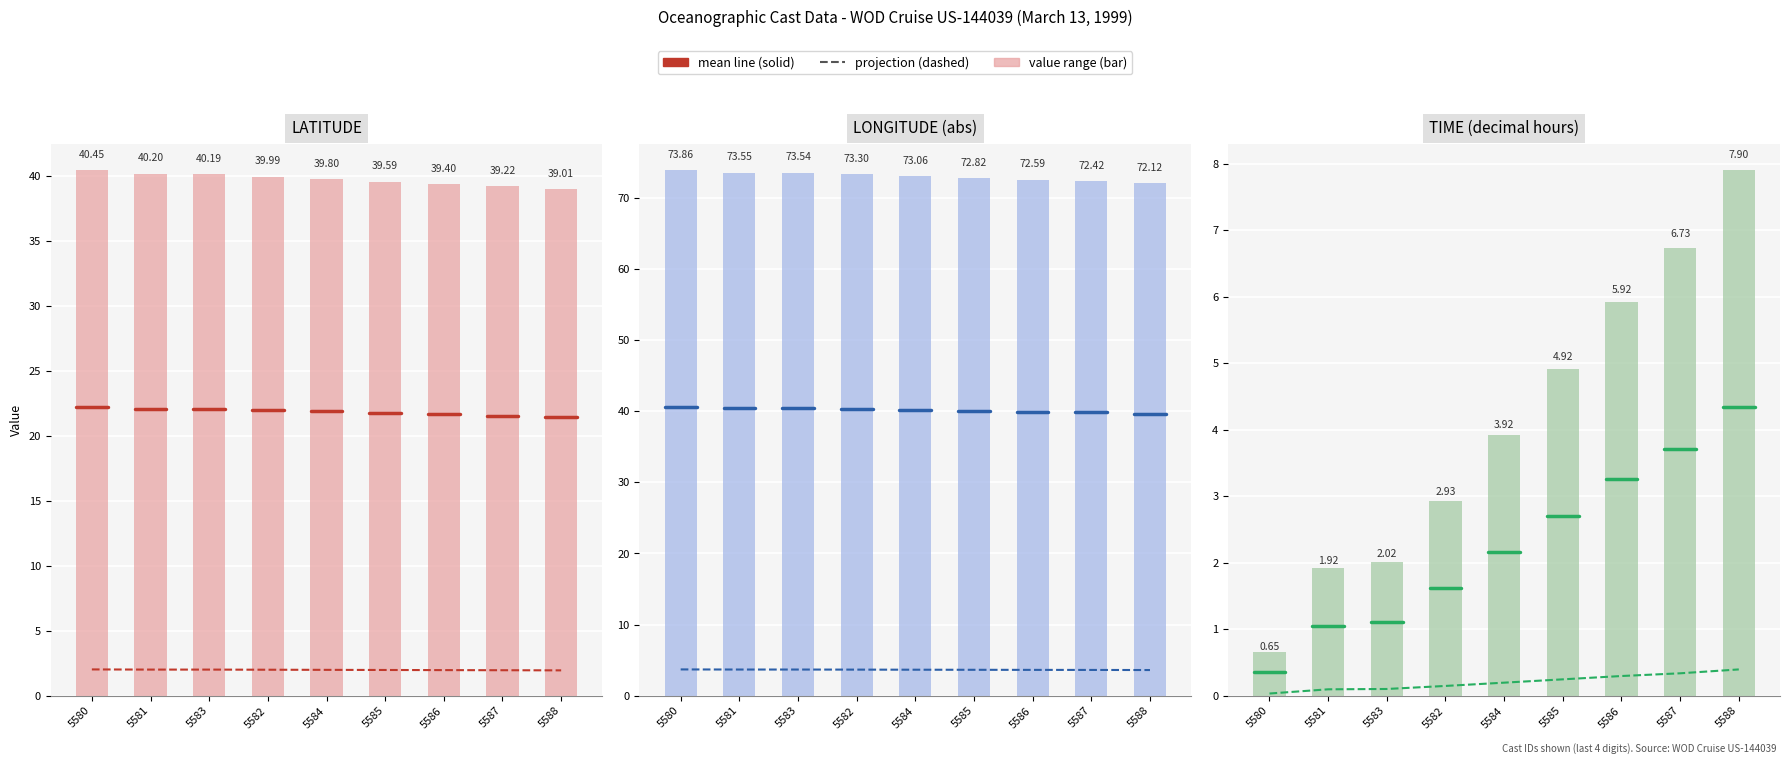

Does the chart contain stacked bars?

No